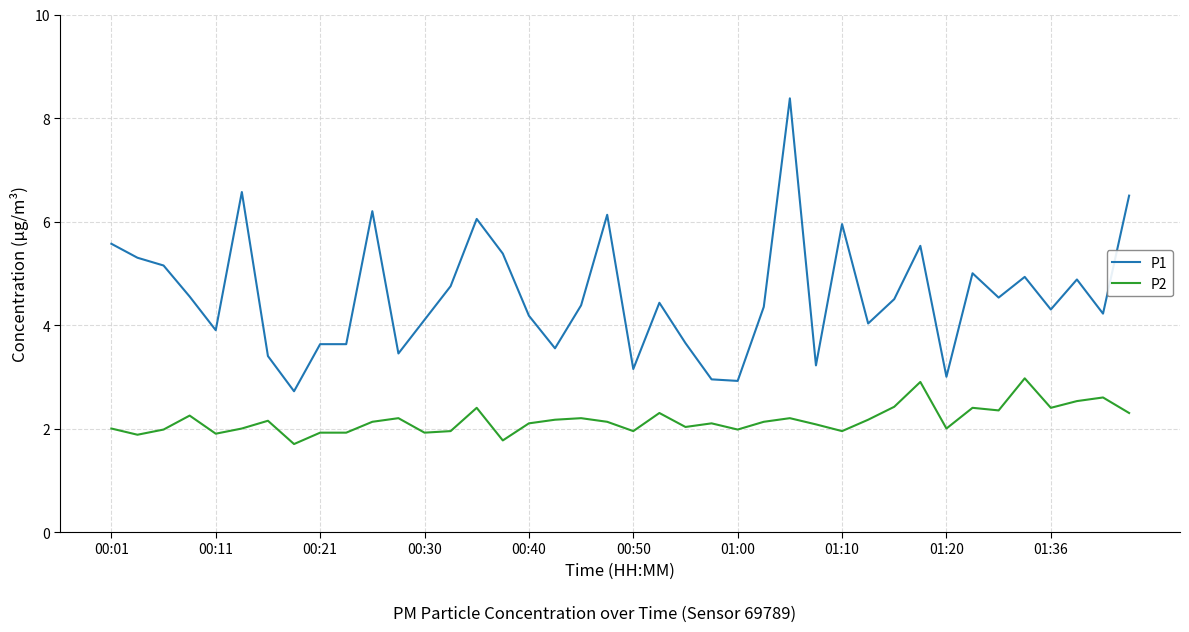

What is the difference between the second highest and second lowest values in the P2 series?

1.1